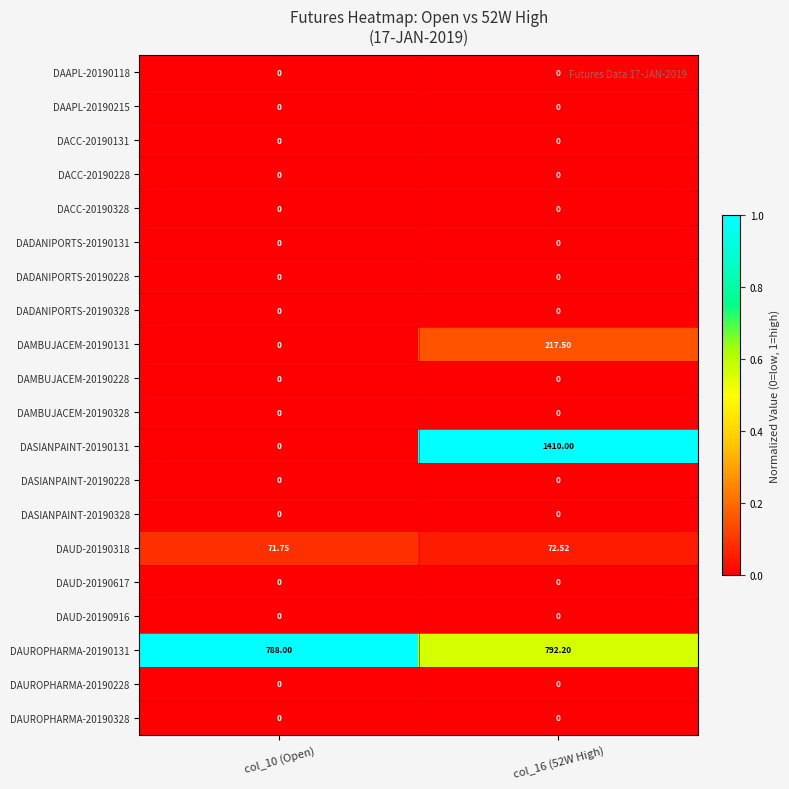

How many categories are shown in the chart?

2